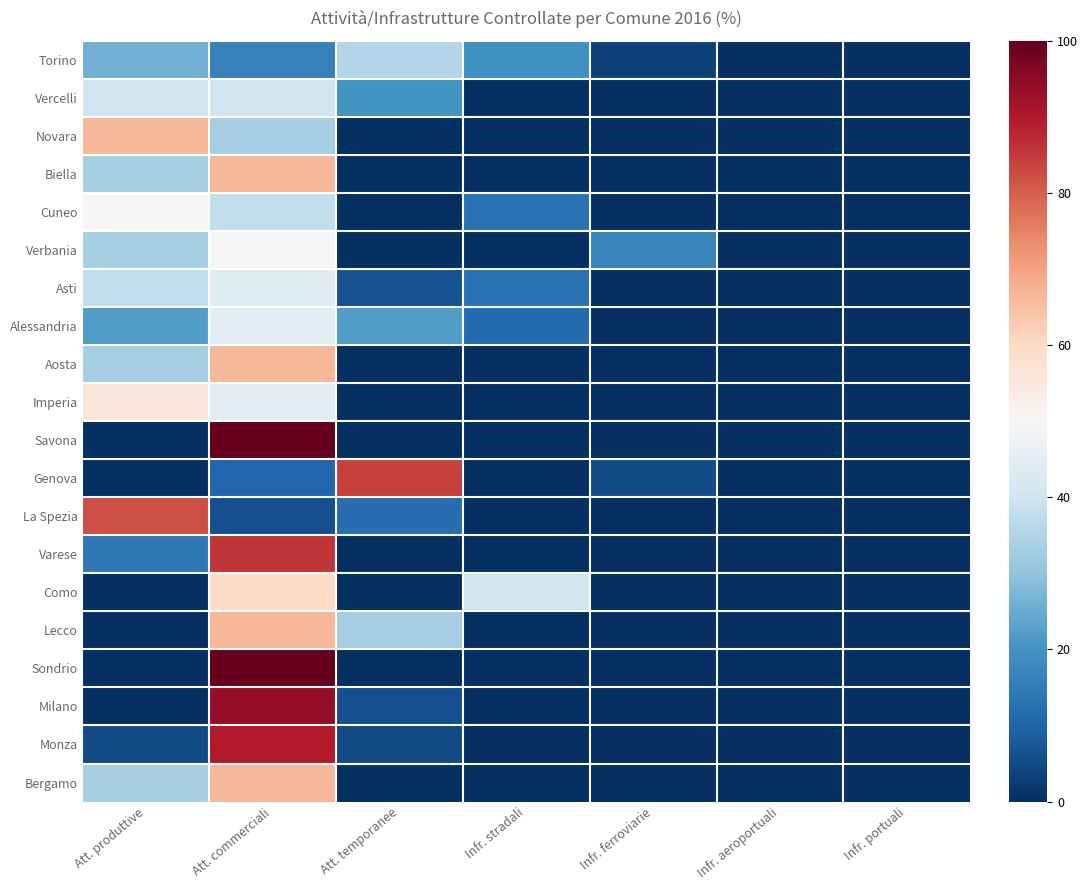

Rank the series by their maximum value, from highest to lowest.

Savona, Sondrio, Milano, Monza, Varese, Genova, La Spezia, Novara, Biella, Aosta, Lecco, Bergamo, Como, Imperia, Cuneo, Verbania, Alessandria, Asti, Vercelli, Torino